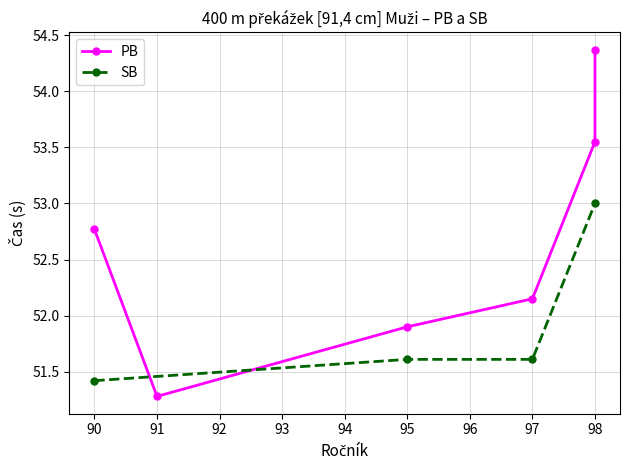

What is the value of the SB point at the 3rd from the left?

51.6